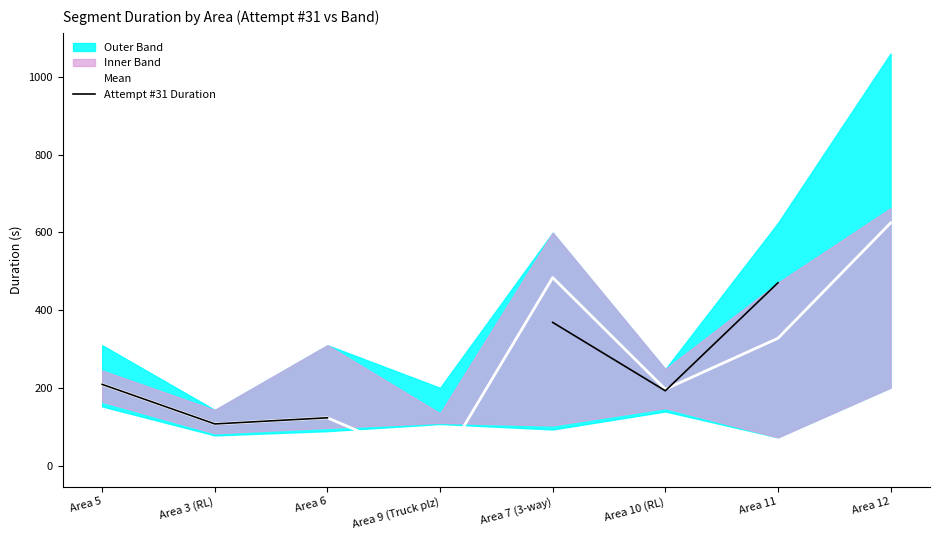

Rank the series at Area 10 (RL) from highest to lowest value.

Mean, Attempt #31 Duration